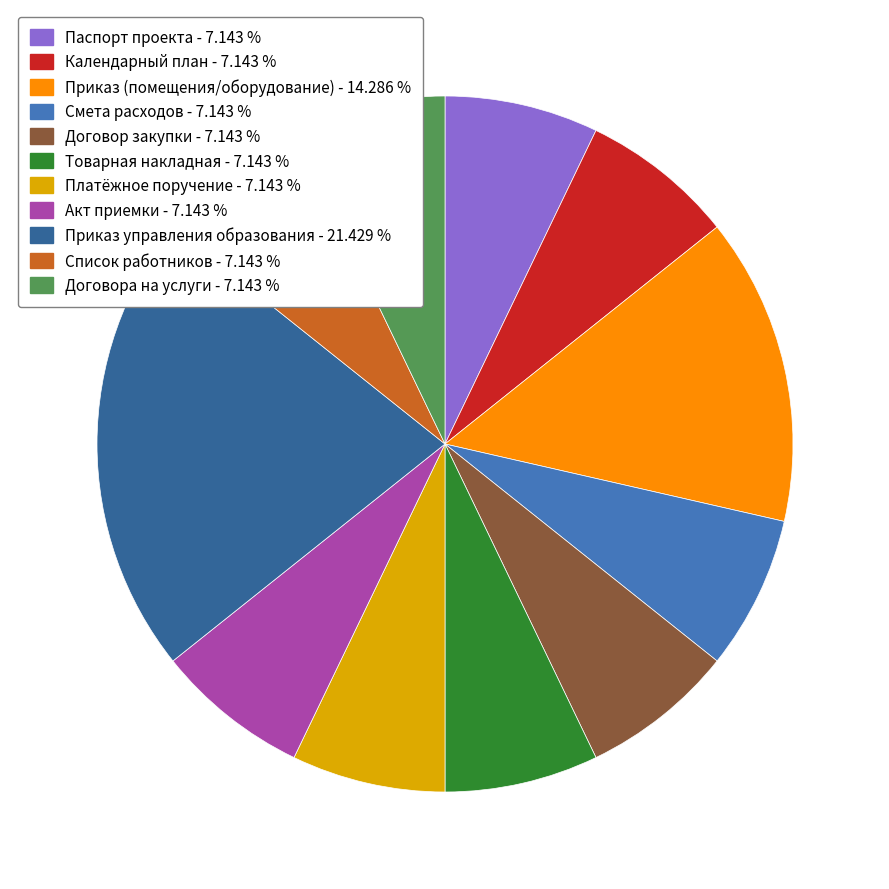

Is there any slice that represents more than half of the pie?

No